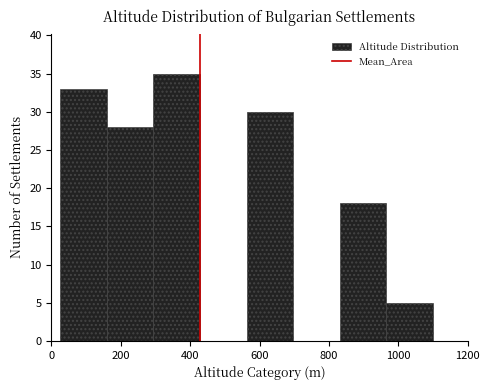

Which range on the x-axis has the tallest bar?

300 to 420